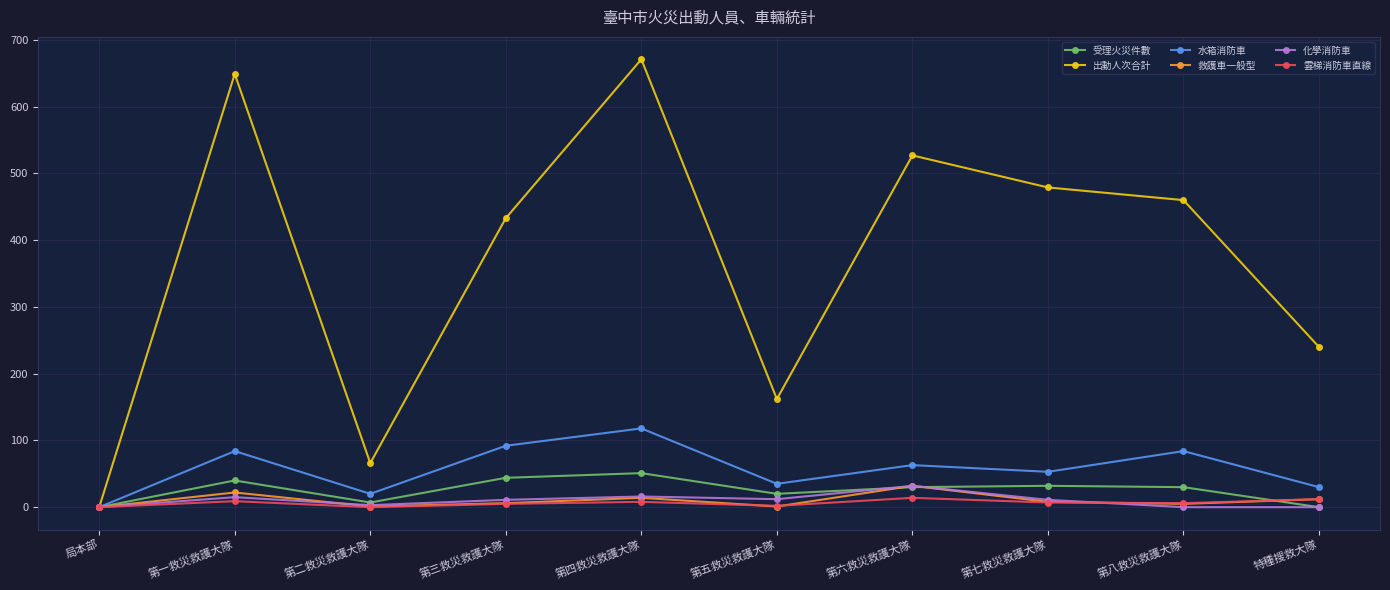

What are all the series names shown in the legend?

受理火災件數, 出動人次合計, 水箱消防車, 救護車一般型, 化學消防車, 雲梯消防車直線